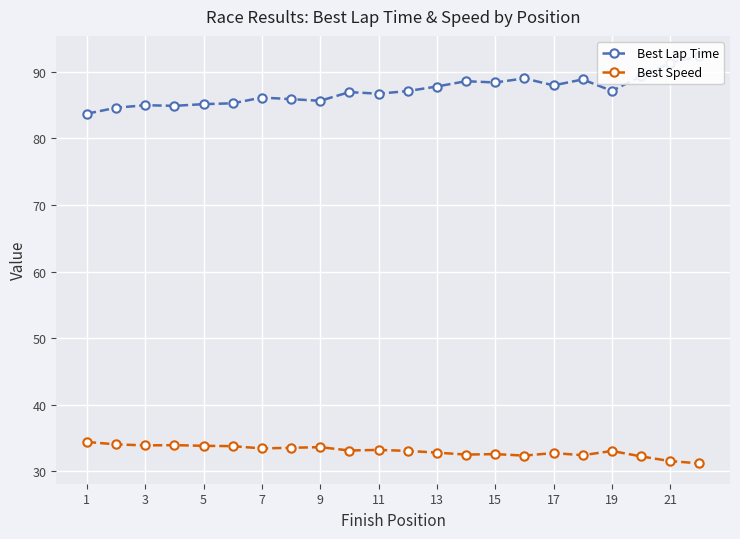

The Best Speed series shows 52.9 at 21. True or false?

False